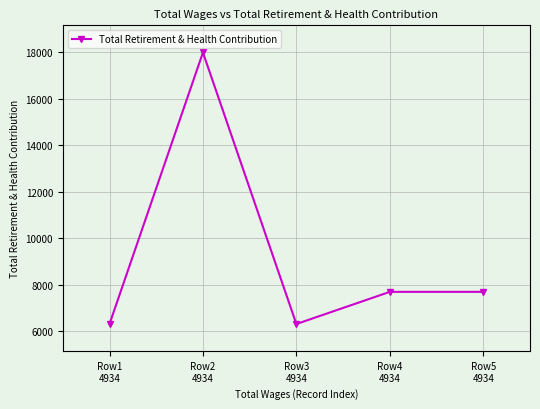

What is the value of the 4th point from the left?

7693